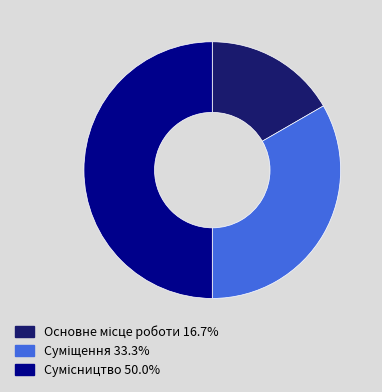

What percentage is the Основне місце роботи slice, to the nearest percent?

17%